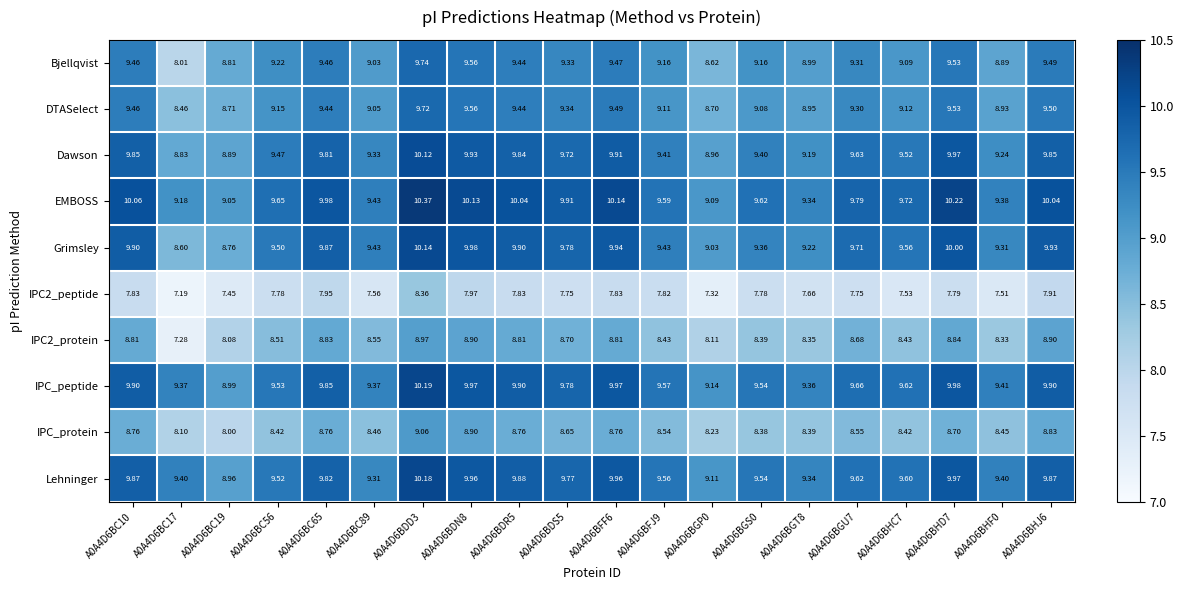

At which category does the chart reach its peak across all series?

A0A4D6BDD3